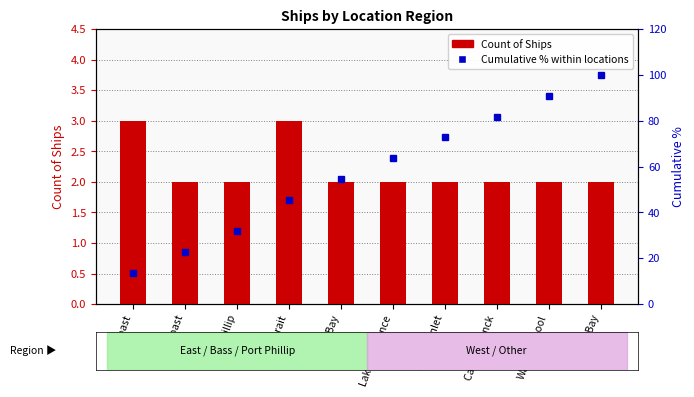

What is the difference between the highest and lowest values at Warrnambool?

88.9